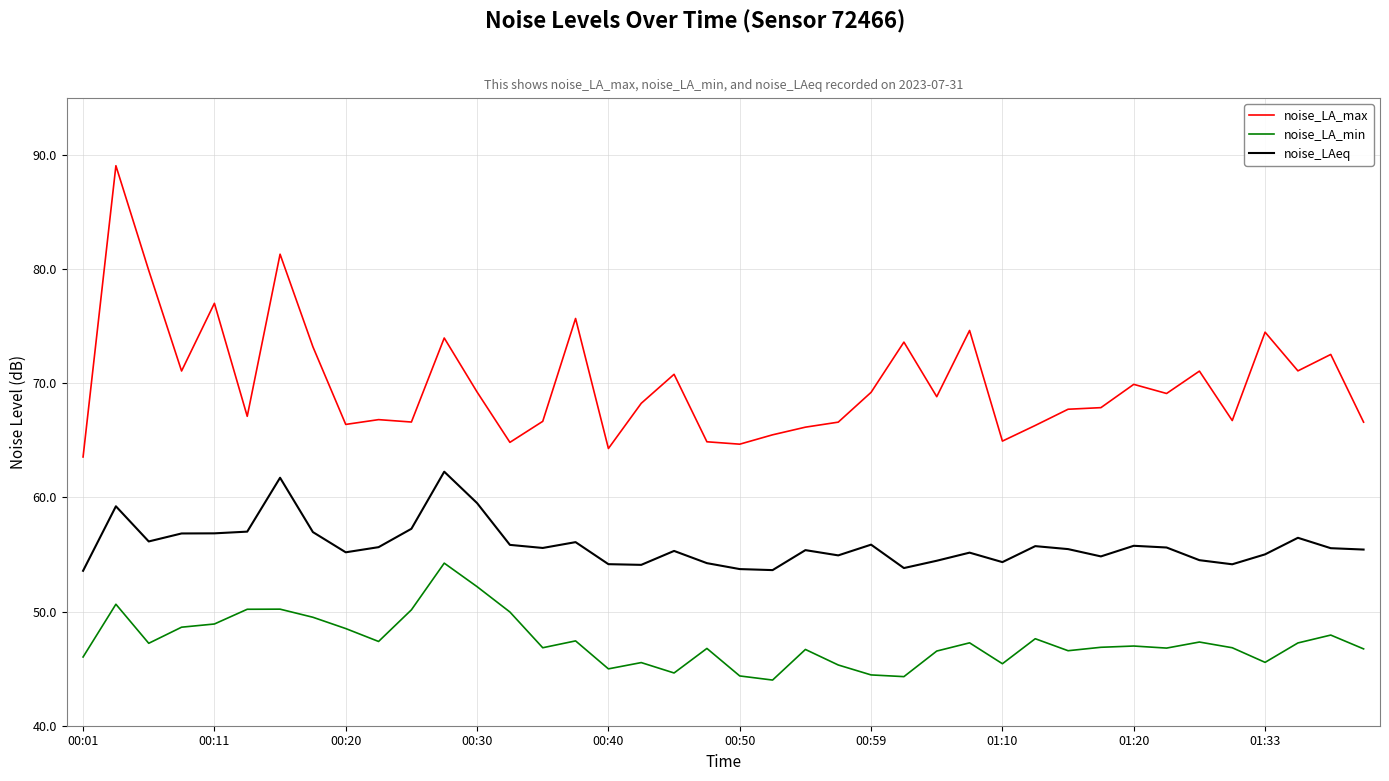

Which series has the largest range (max minus min)?

noise_LA_max